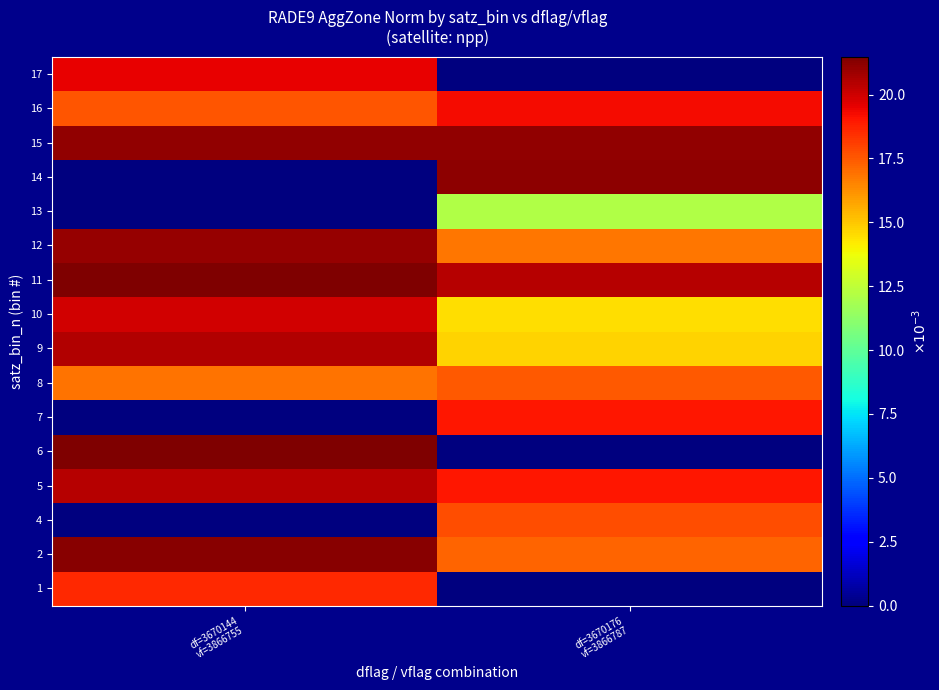

Which has a higher value, df=3670176
vf=3866787 or df=3670144
vf=3866755?

df=3670144
vf=3866755